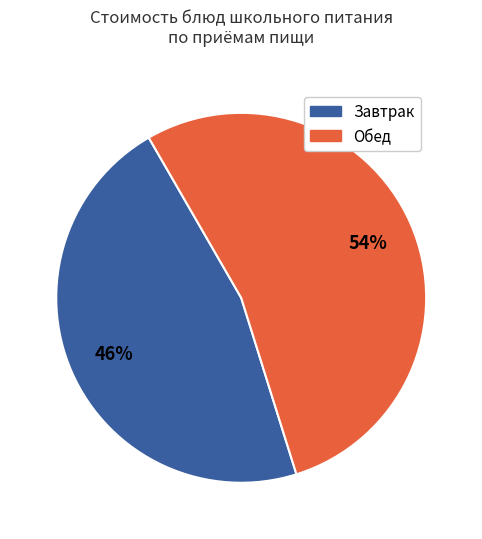

To the nearest percent, what is the average slice percentage?

50%